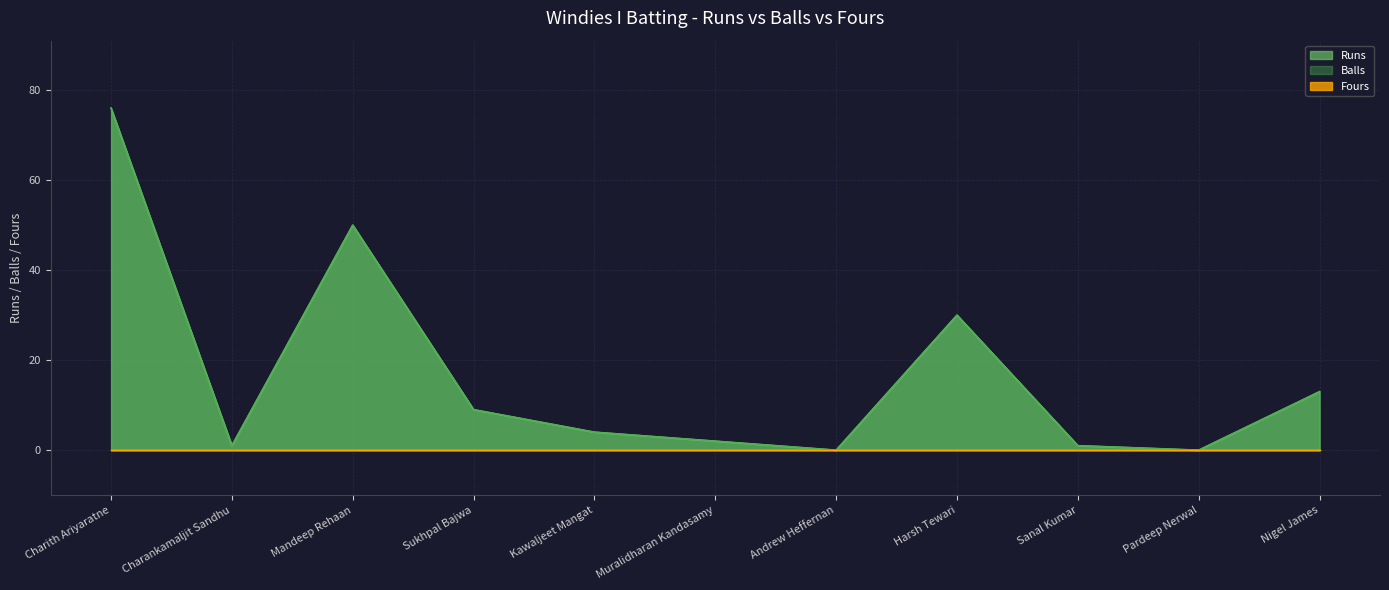

How many lines are shown in the chart?

3